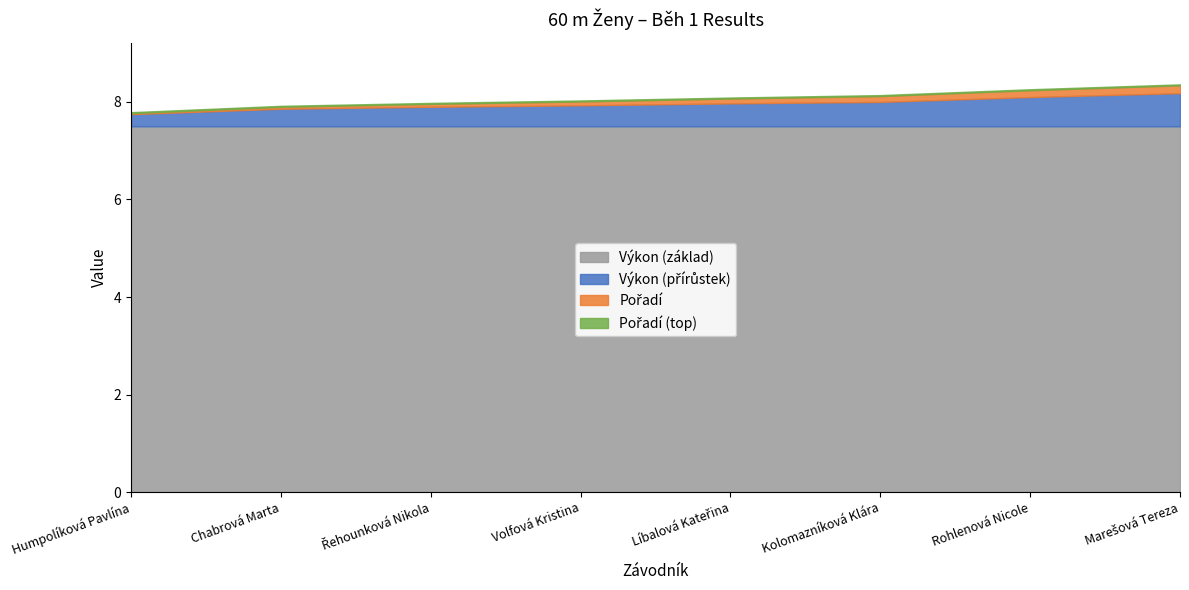

At which category is the sum across all series the highest?

Marešová Tereza